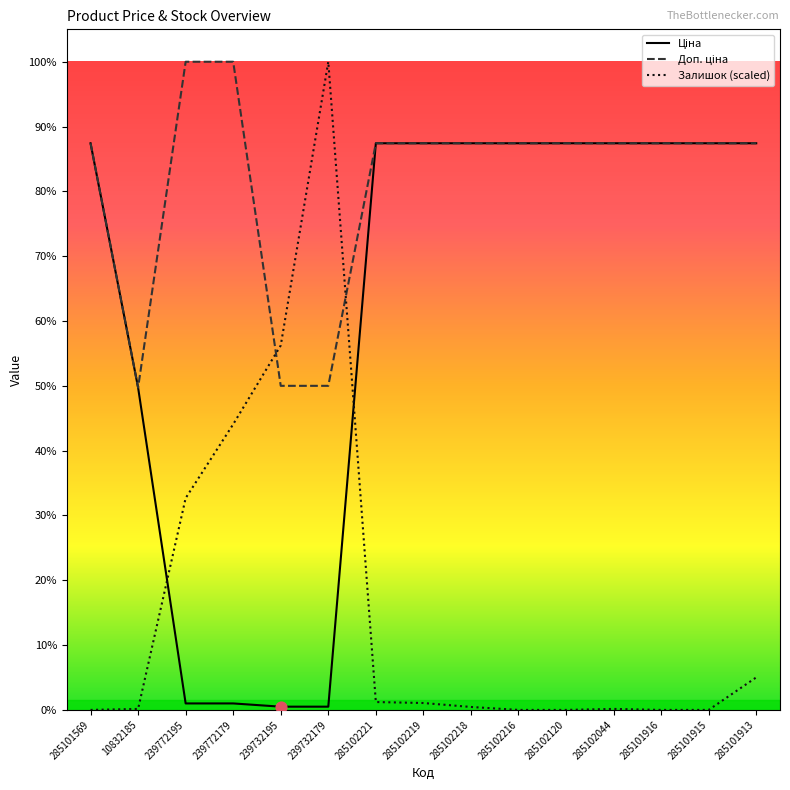

Which series has the largest total across all categories?

Доп. ціна